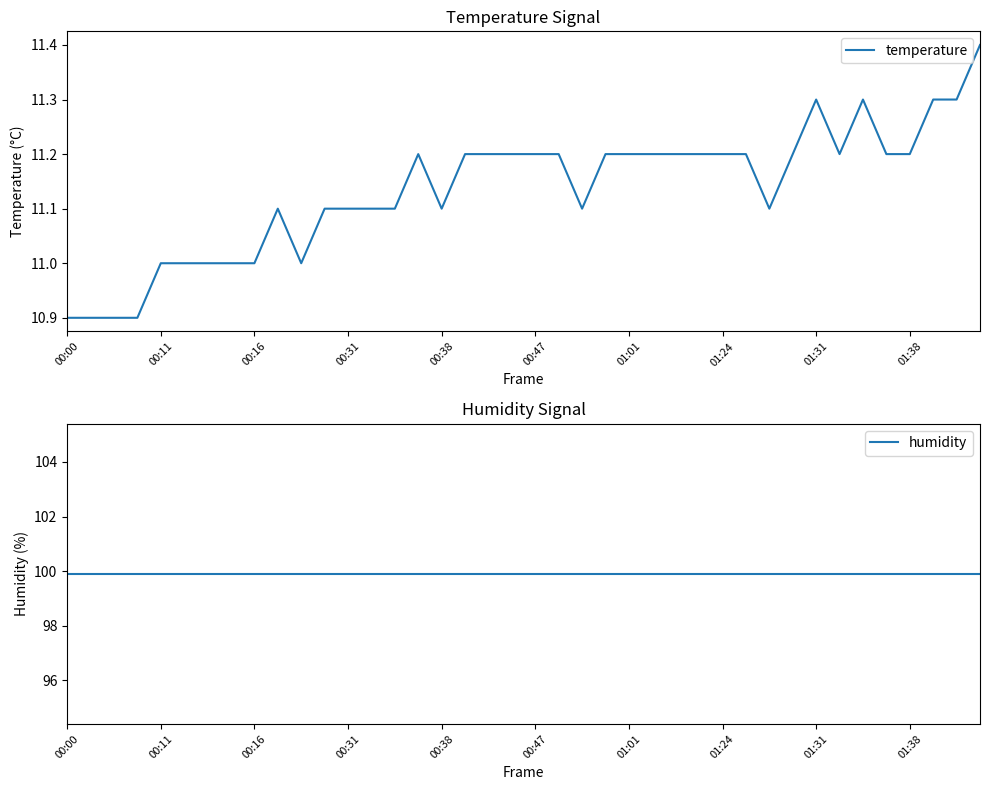

Rank the series by their average value, from lowest to highest.

temperature, humidity